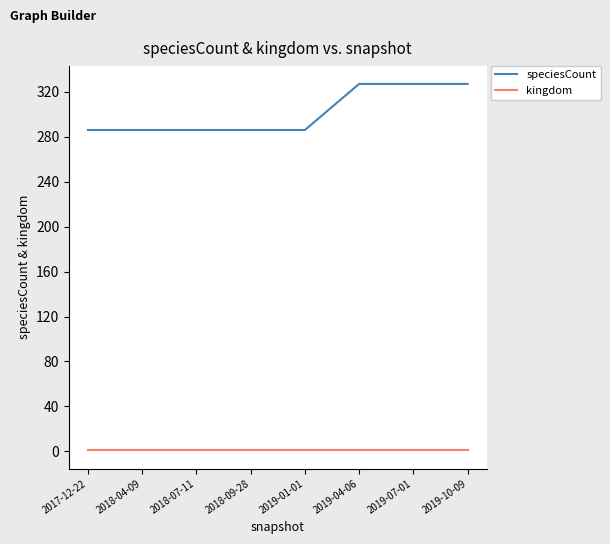

What is the difference between the maximum and minimum values in the speciesCount series?

41